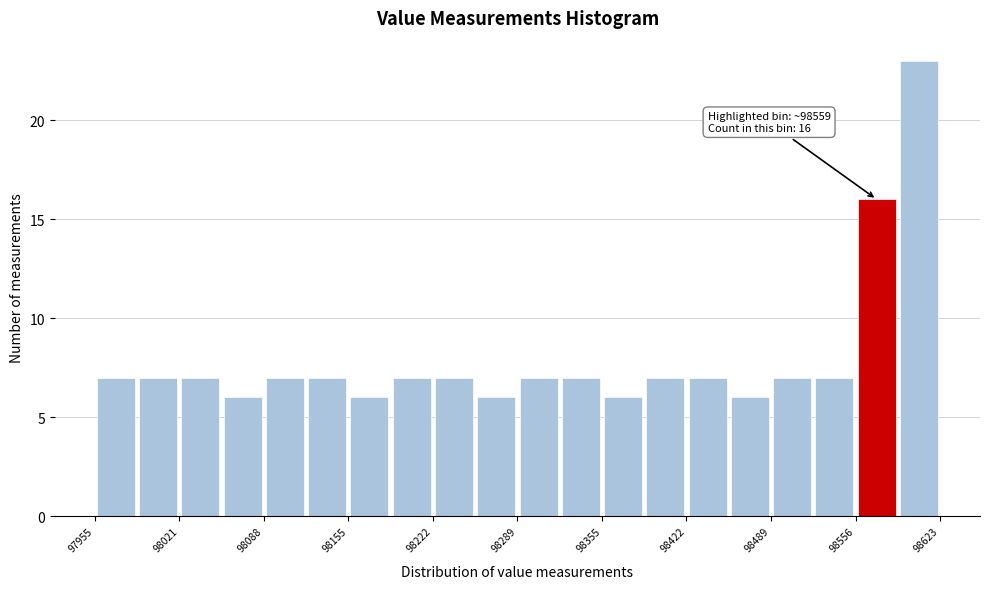

Read against the x-axis, roughly where is the centre of the tallest bar?

98610